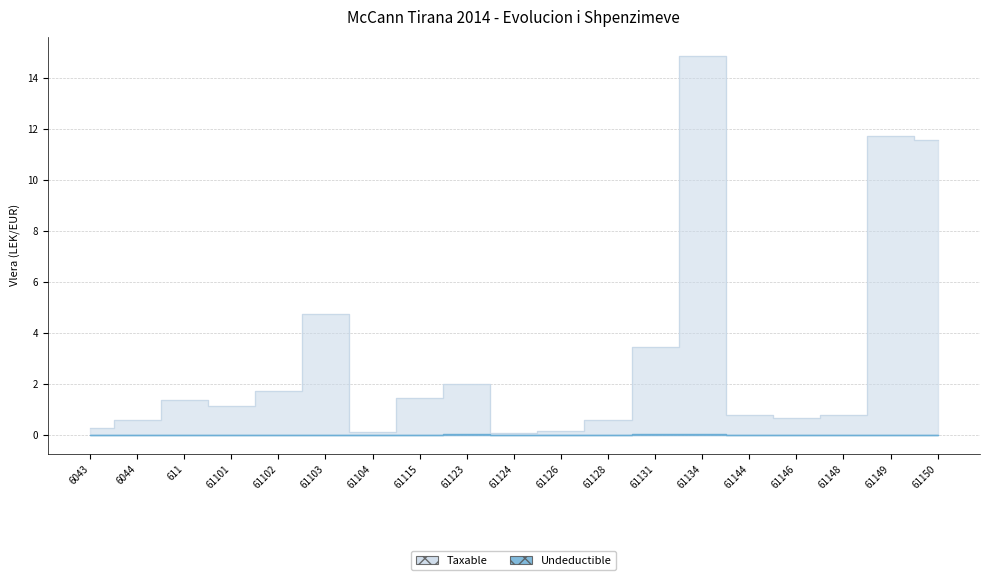

At which category is the sum across all series the highest?

61134